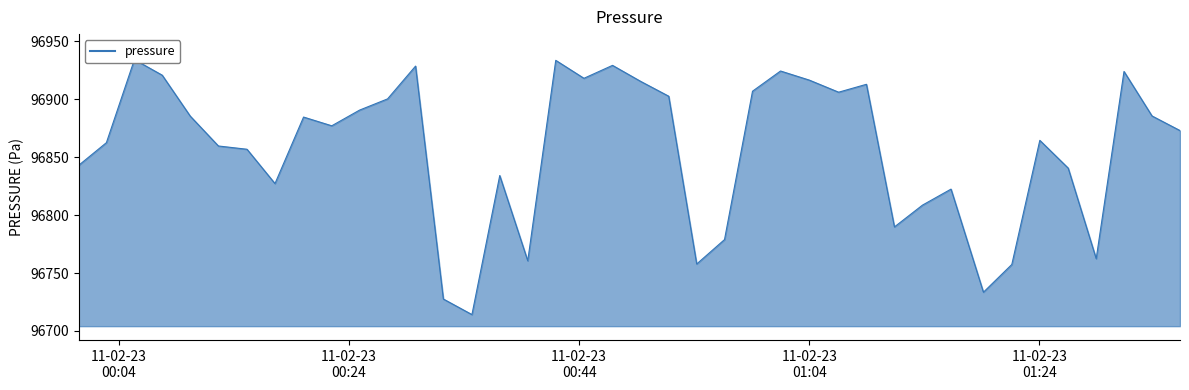

How many data points does each series have?

40